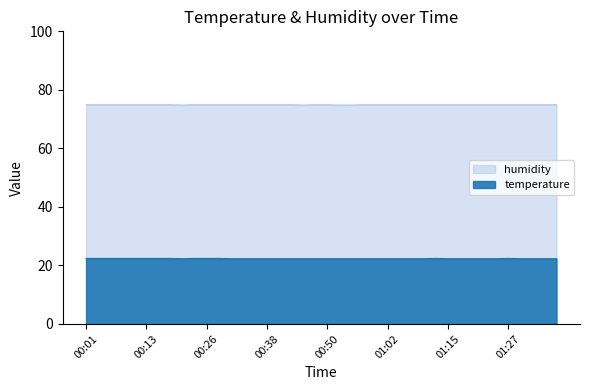

Which label corresponds to the smallest value in the chart?

00:21